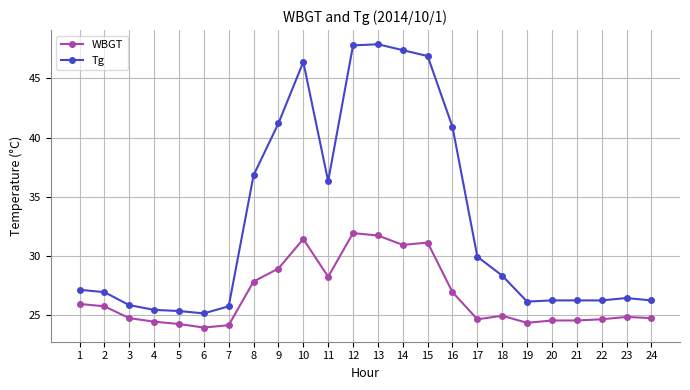

How many lines are shown in the chart?

2